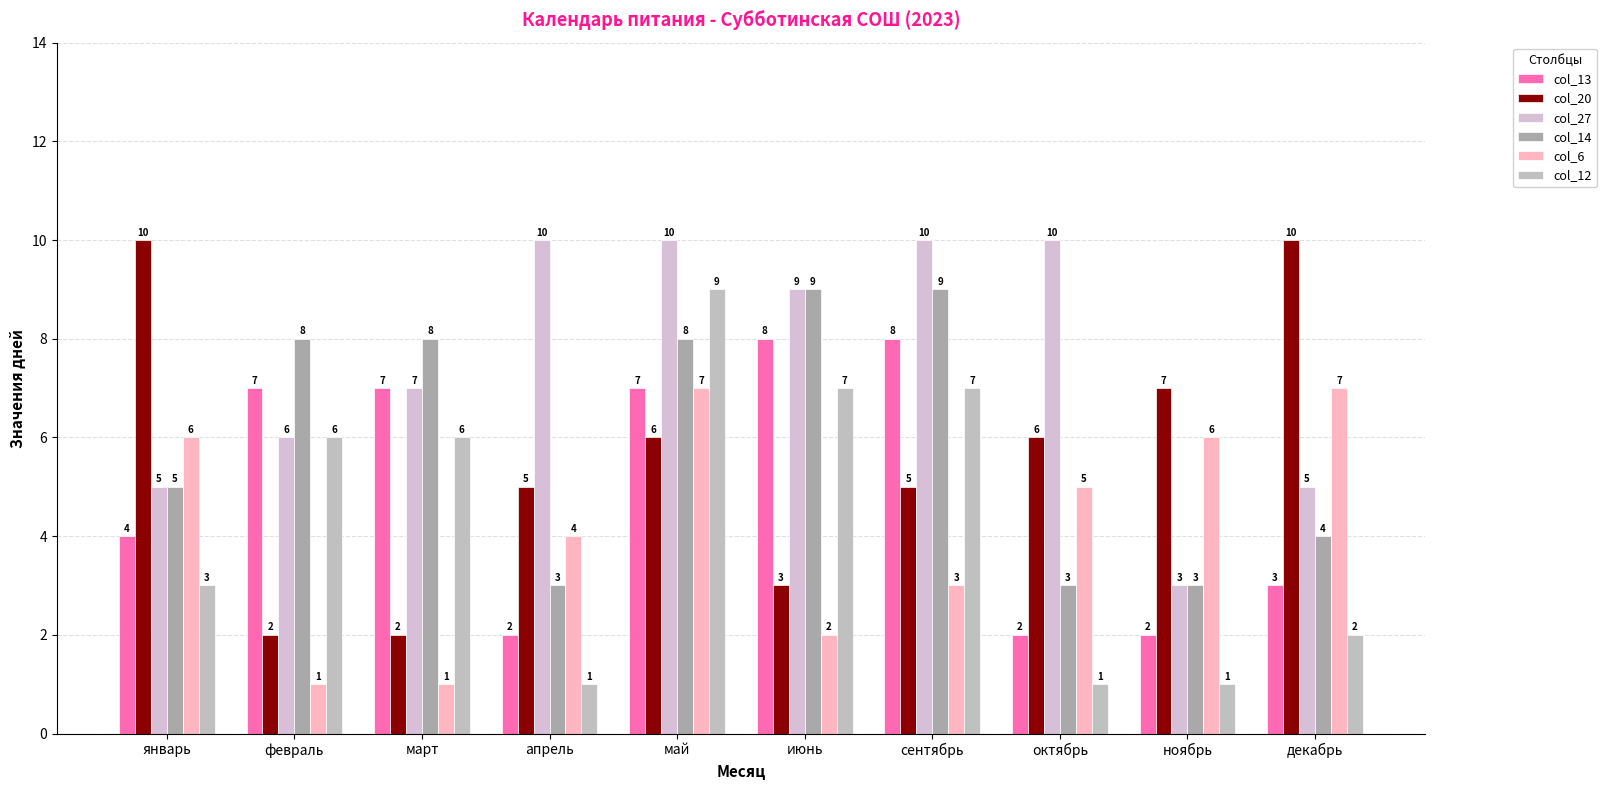

What is the difference between the second highest and minimum values in the col_27 series?

7